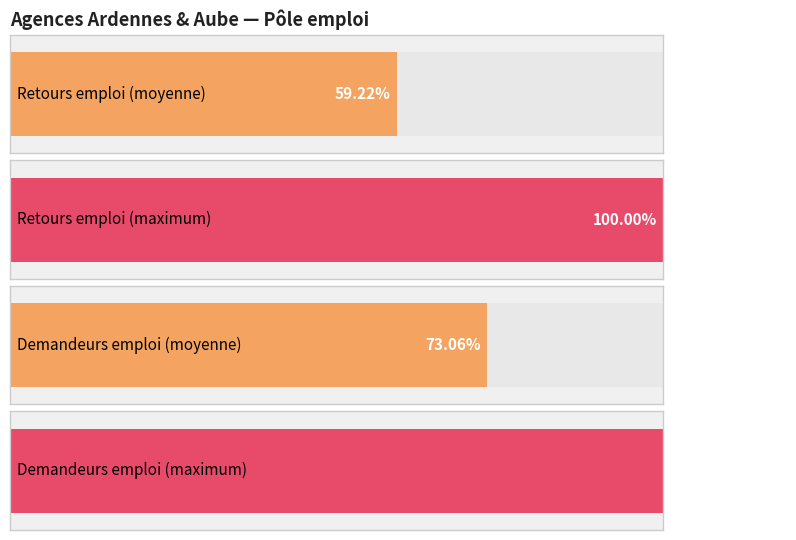

Is it true that Nombre de retours a l emploi equals 2350 at TROYES LANGEVIN?

False